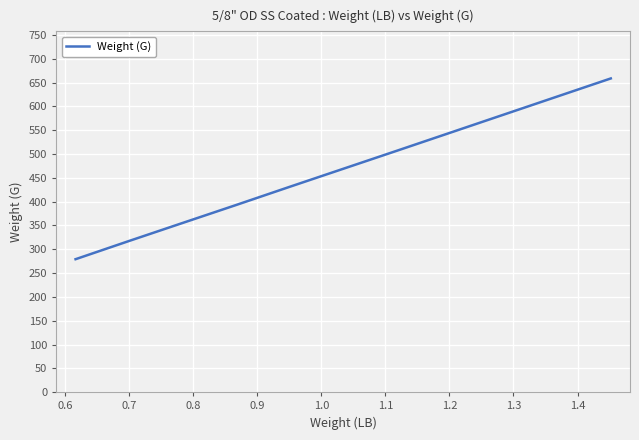

True or false: the data has more than 1 interior local peaks.

False